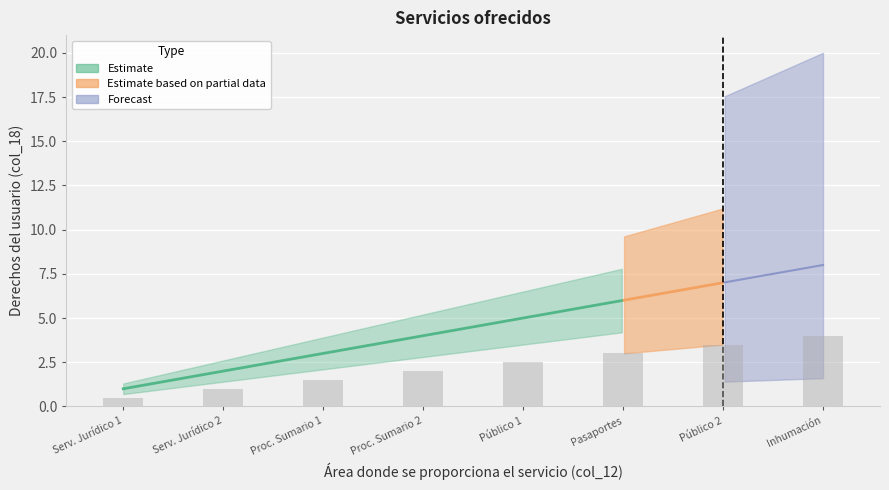

Count the Estimate values in the range 3 to 7.

5